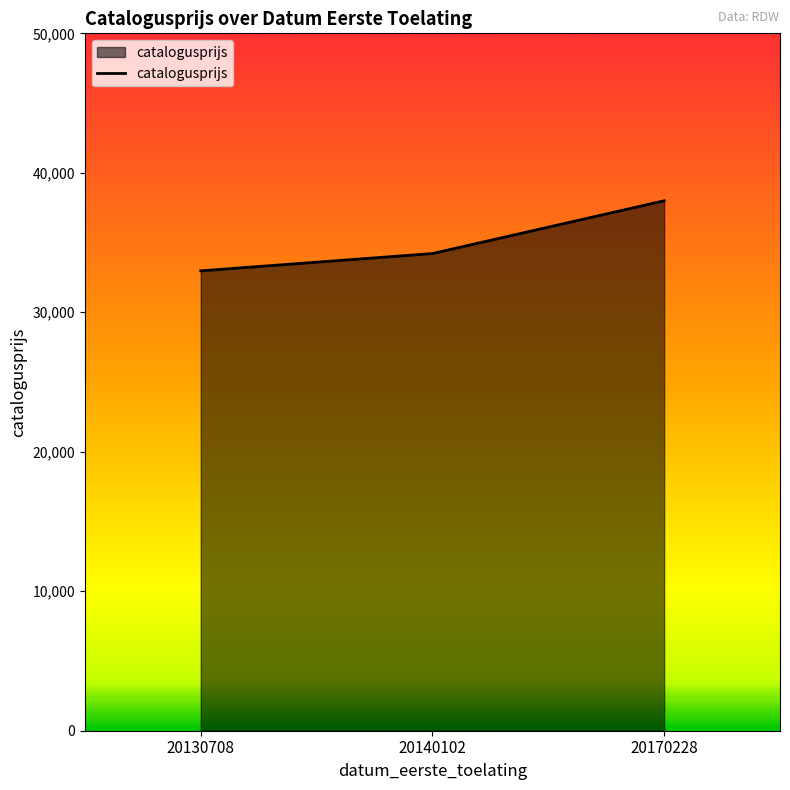

What is the difference between the values at 20130708 and 20140102?

1240